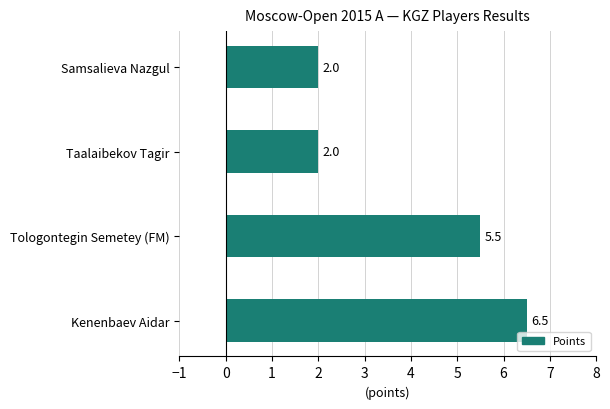

What is the difference between the values at Samsalieva Nazgul and Kenenbaev Aidar?

4.5